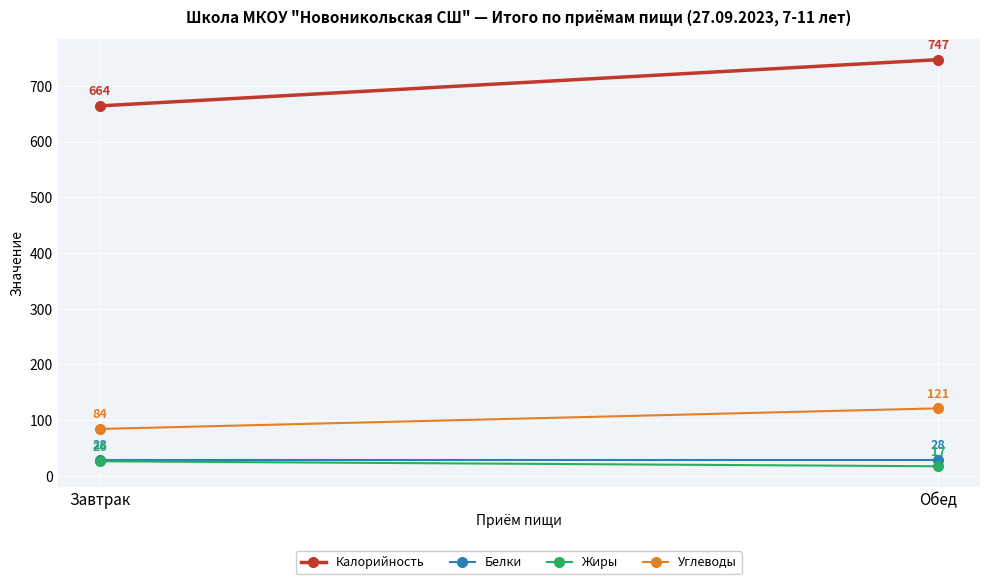

What position from the left is Завтрак?

1